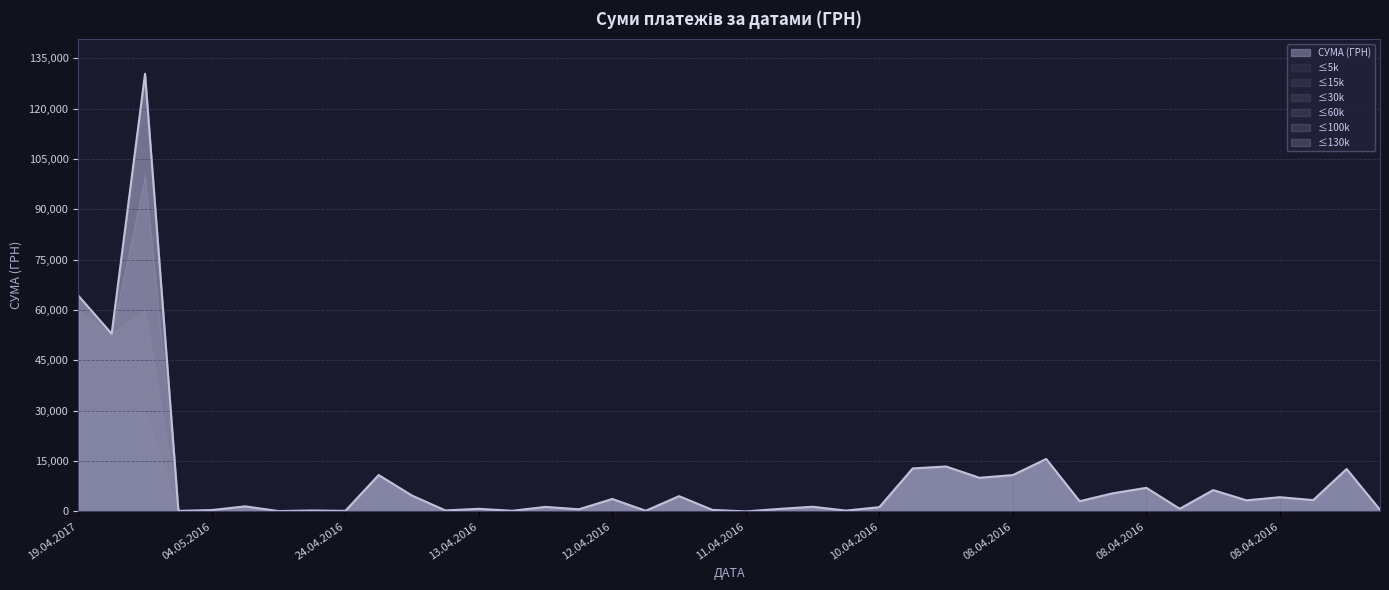

At which category does the data reach its first local valley?

01.08.2016